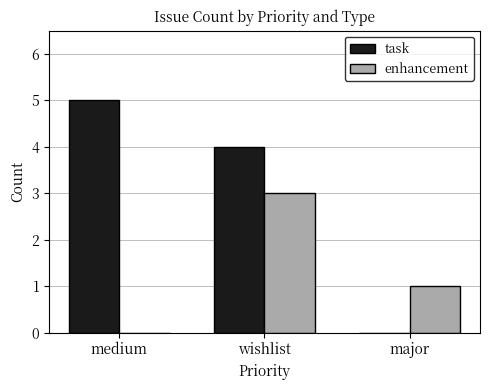

Reading right to left, extract all data points from this chart.

task: major=0	wishlist=4	medium=5
enhancement: major=1	wishlist=3	medium=0